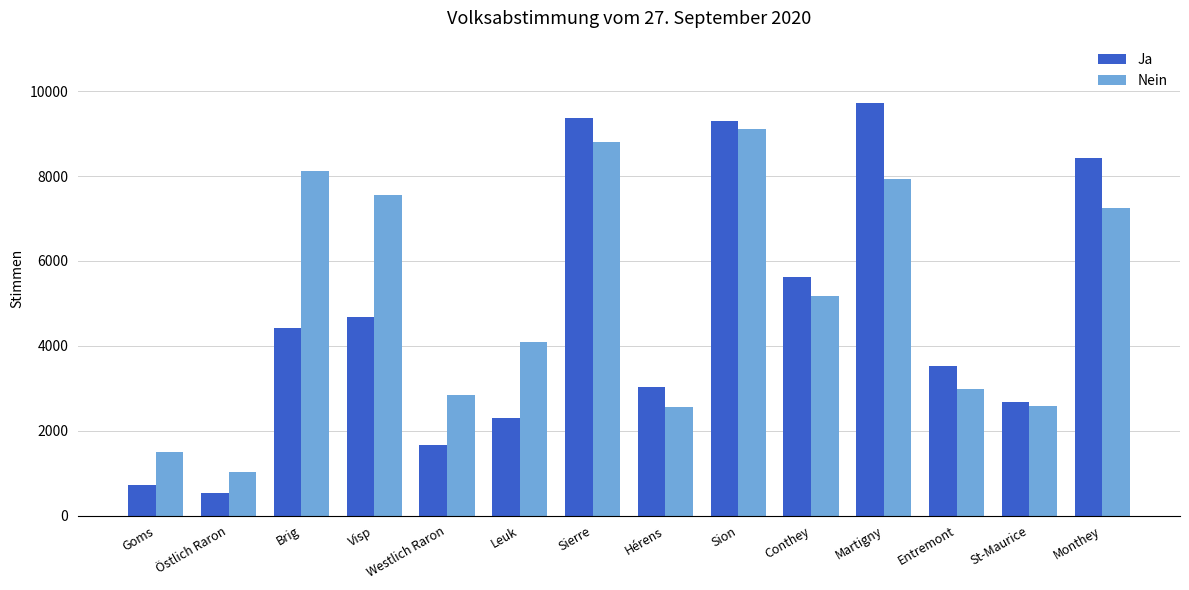

What is the sum of all Nein values?

71485